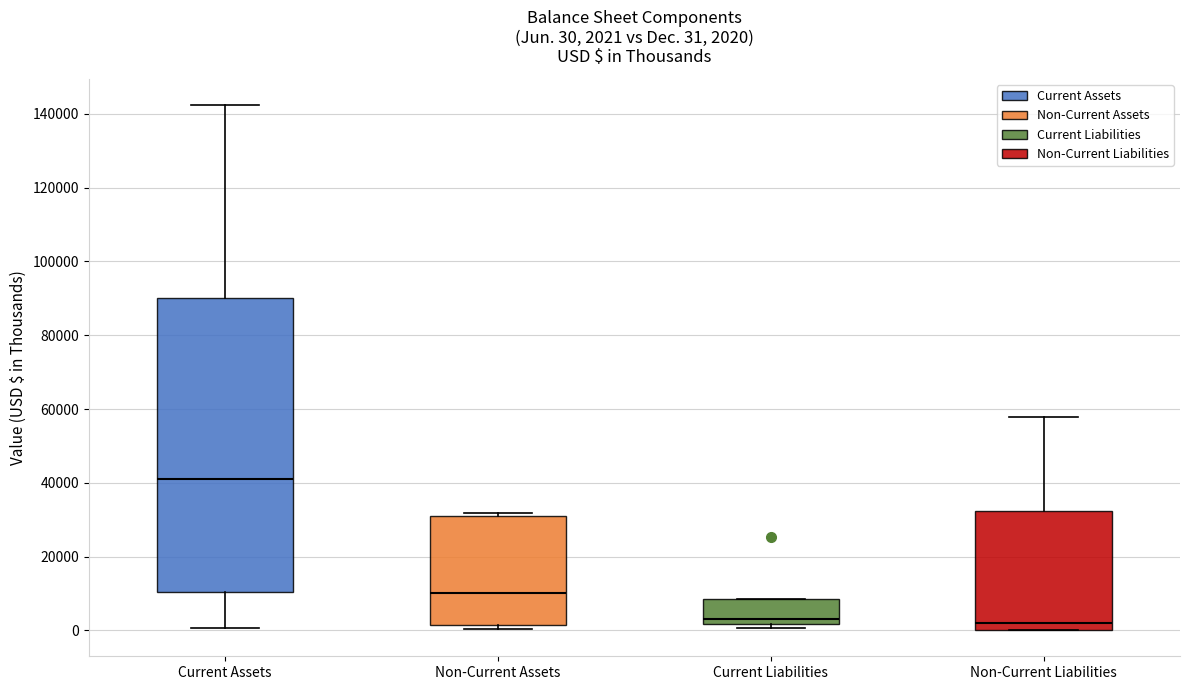

Which box is the tallest, from its lower edge to its upper edge?

Current Assets